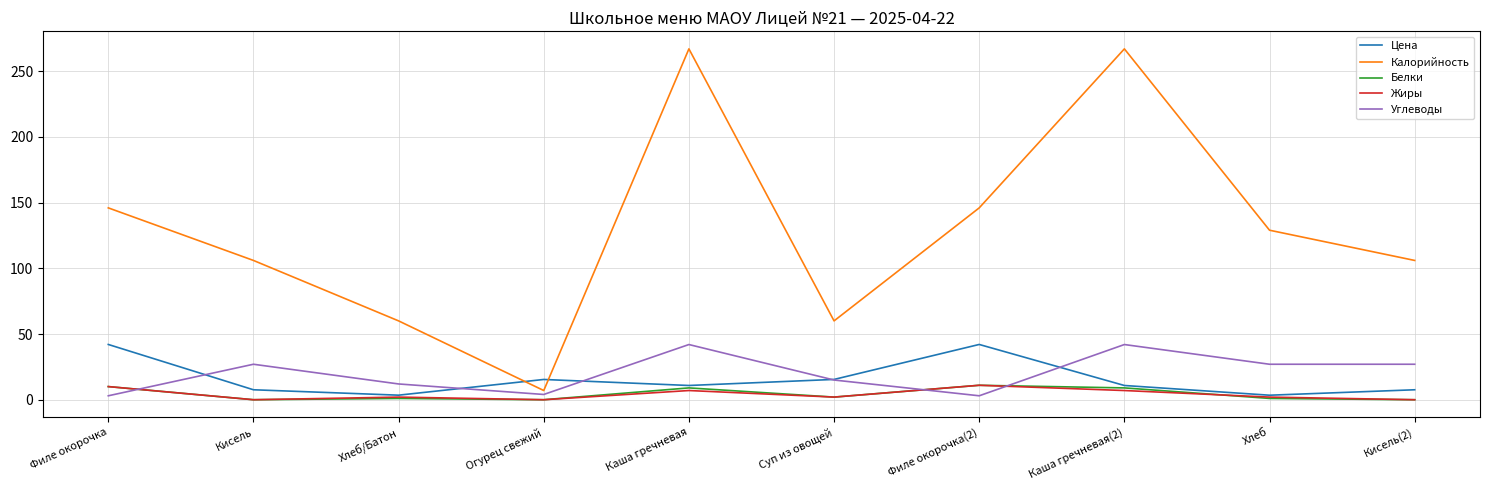

At which category does Углеводы reach its first local valley?

Огурец свежий